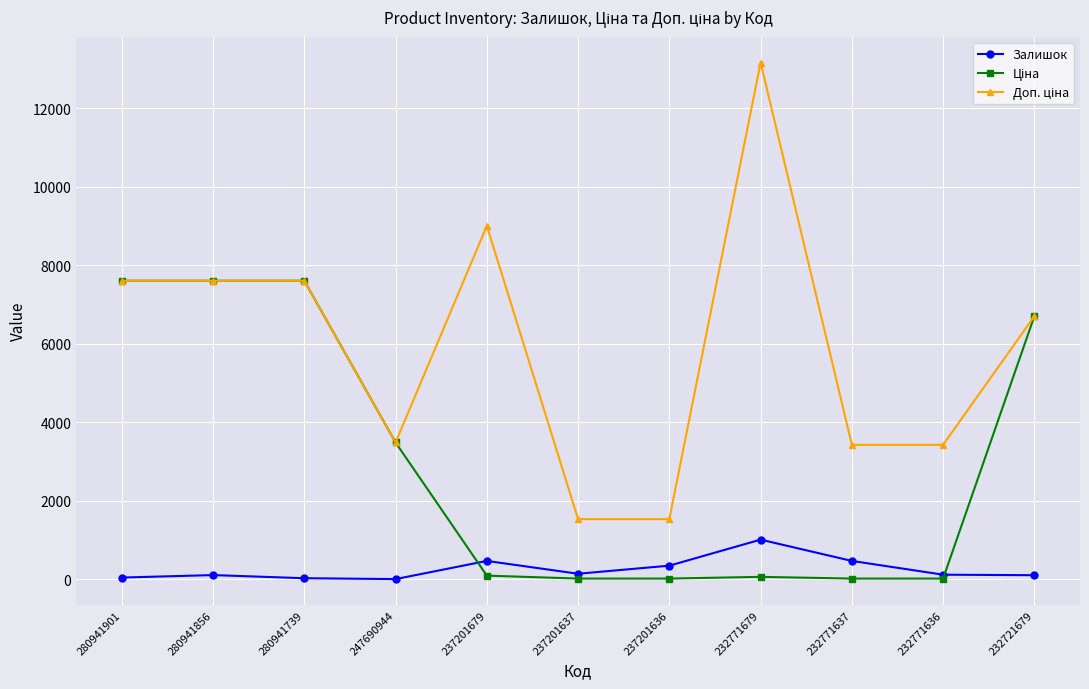

Is it true that Залишок equals 114.0 at 232771636?

True